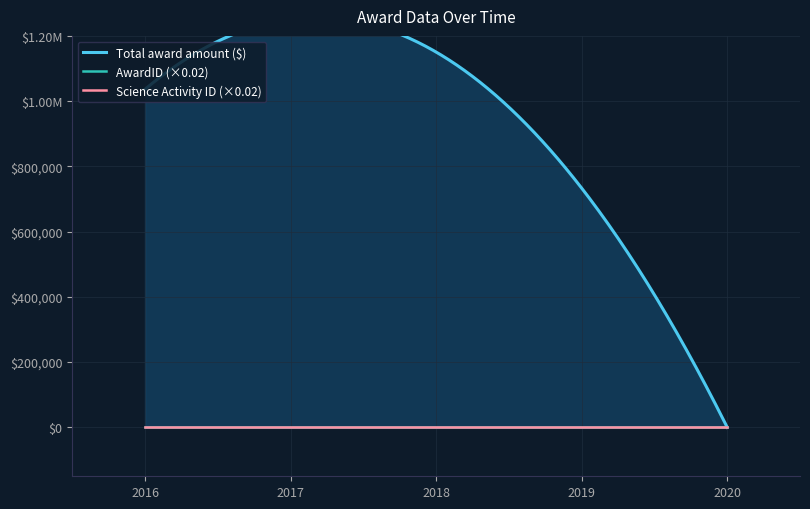

True or false: AwardID has a value of 78546 at 2020-01-01.

False